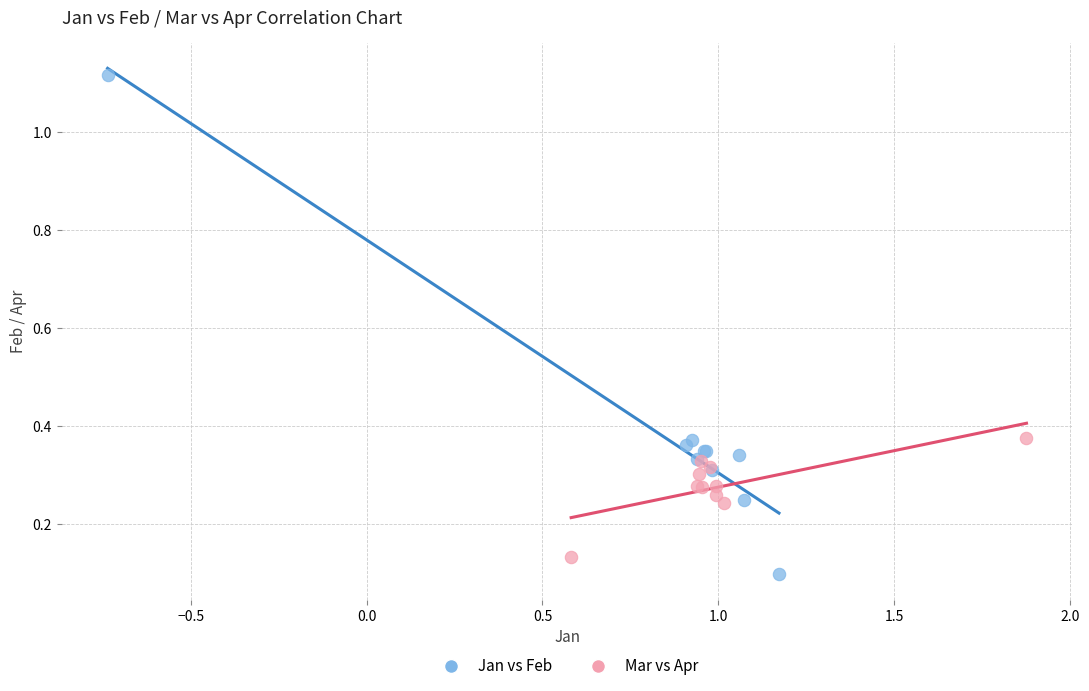

Which series has the largest Y range (max minus min)?

Jan vs Feb